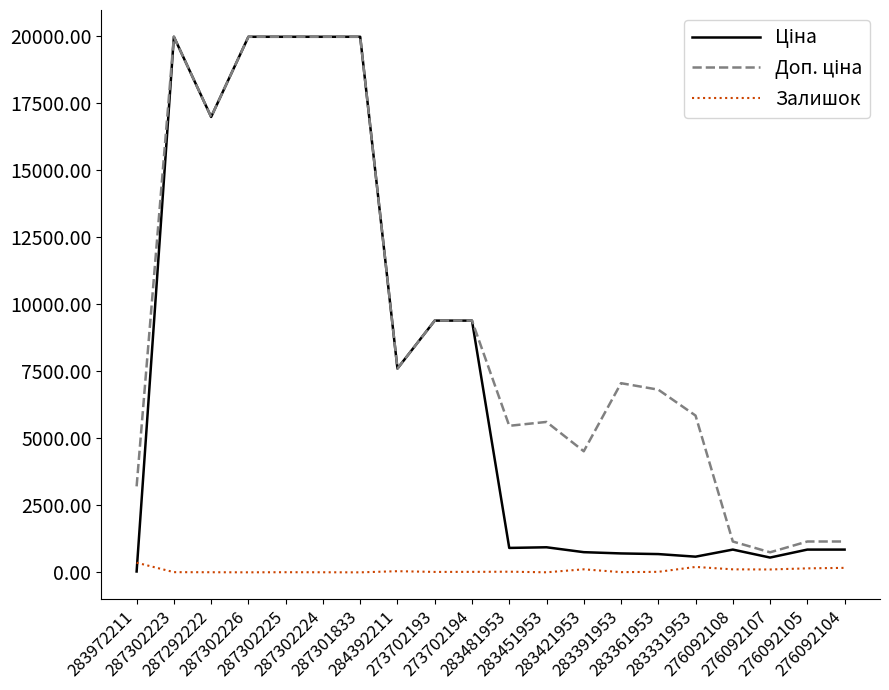

What is the maximum value shown in the chart?

19964.2